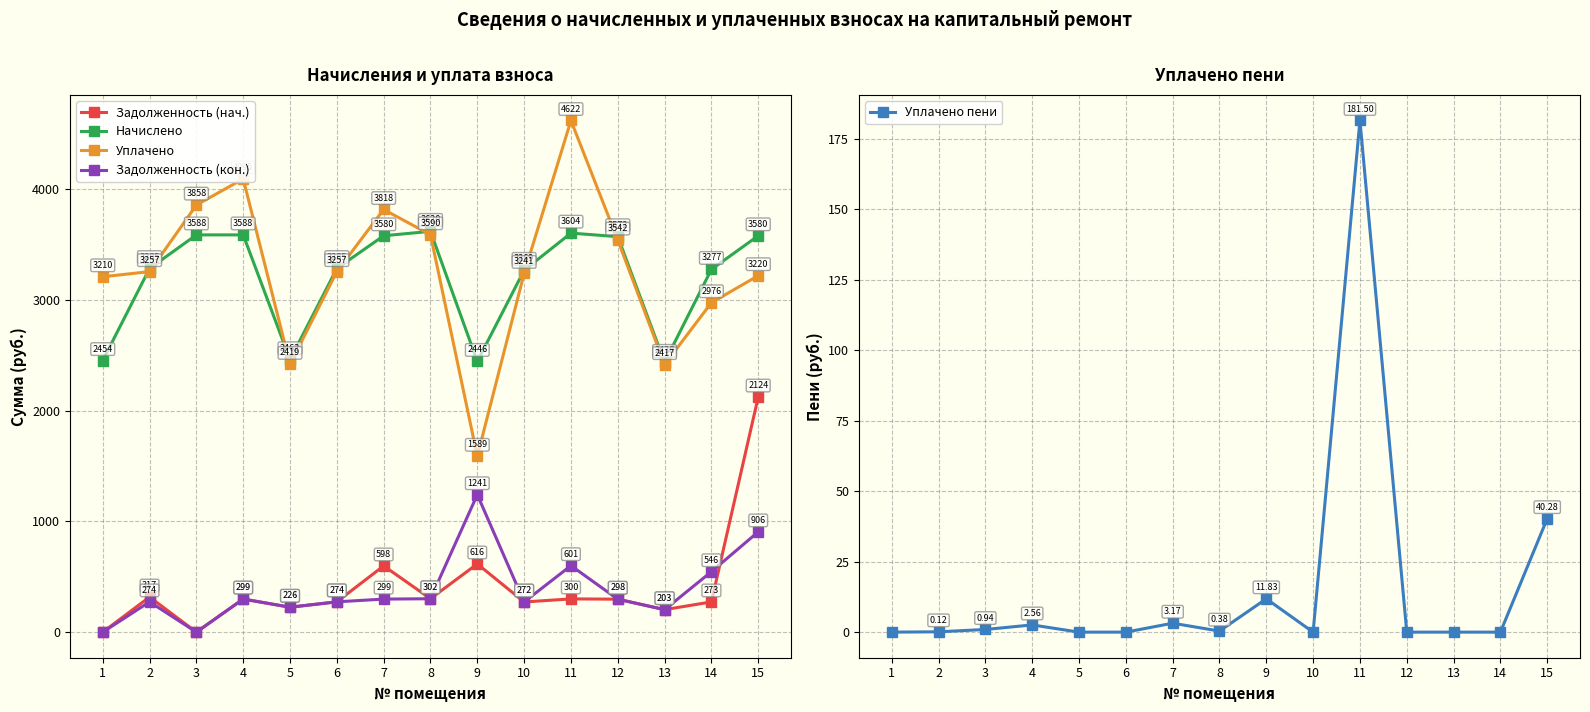

At which label is Уплачено пени closest to 90?

15